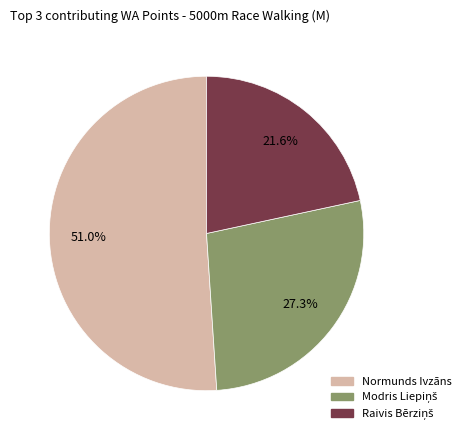

Which slice is the largest?

Normunds Ivzāns